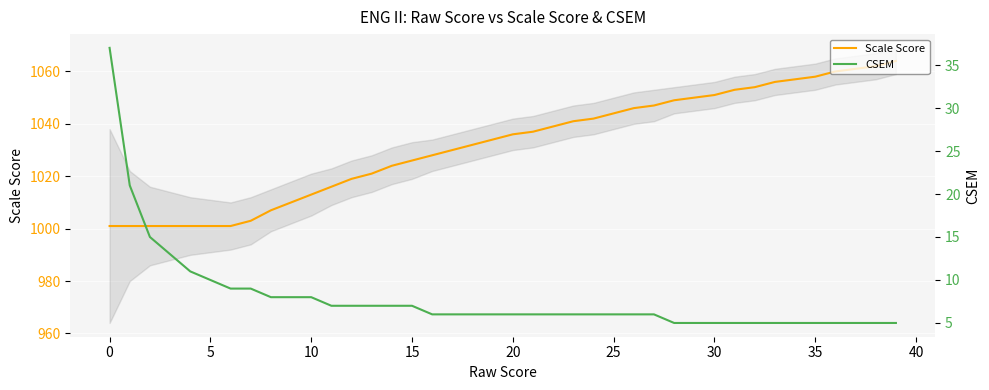

What is the approximate value of Scale Score at 14?

1024